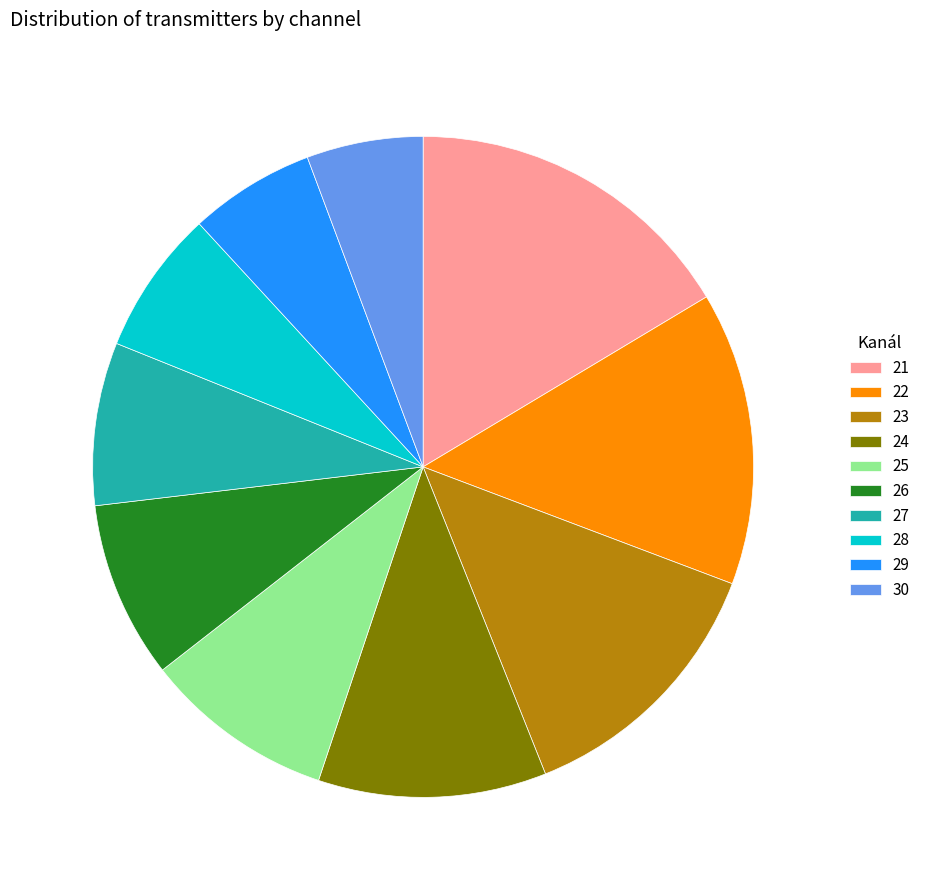

Does any single category account for the majority?

No